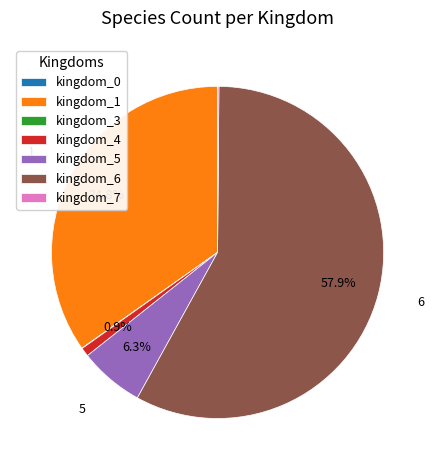

What portion of the pie excludes kingdom_4?

99.1%